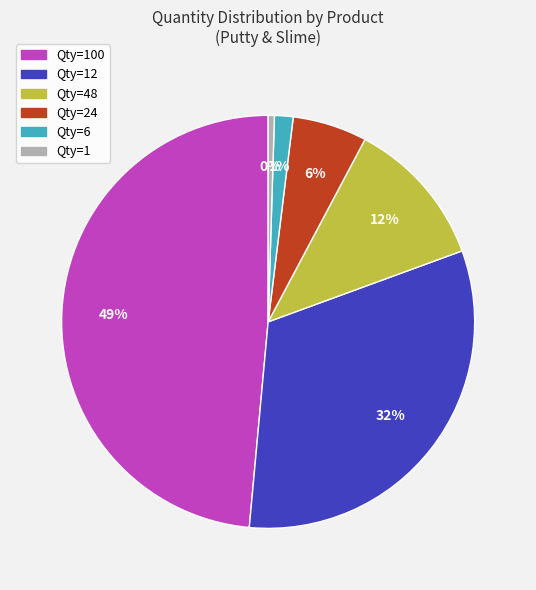

To the nearest percent, what is the average slice percentage?

17%